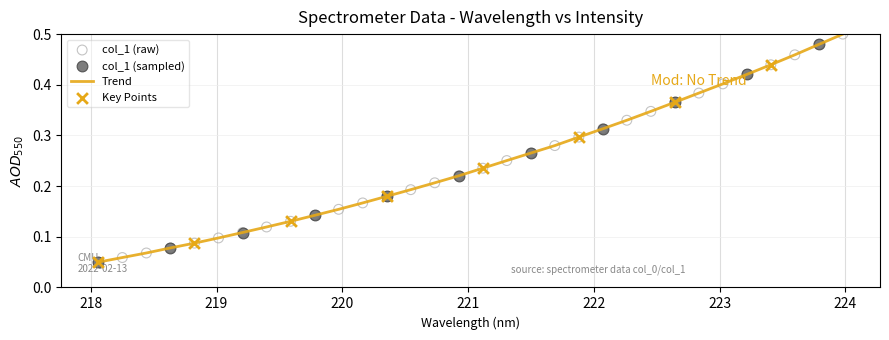

How many lines are shown in the chart?

1